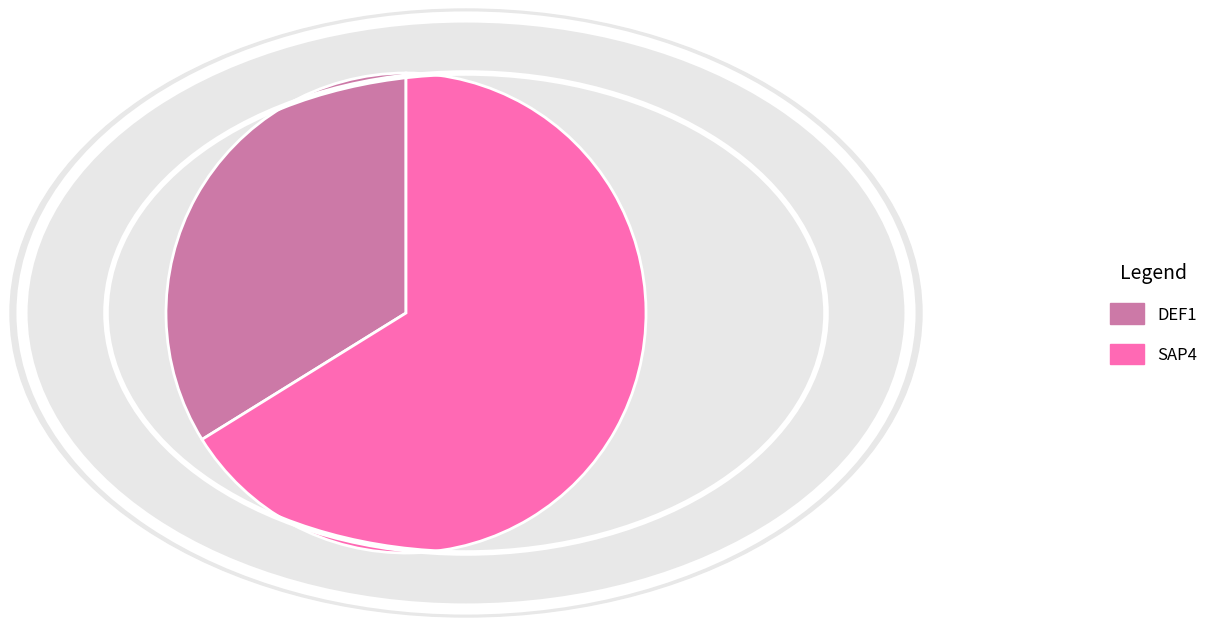

The SAP4 slice represents 57% of the pie. True or false?

False